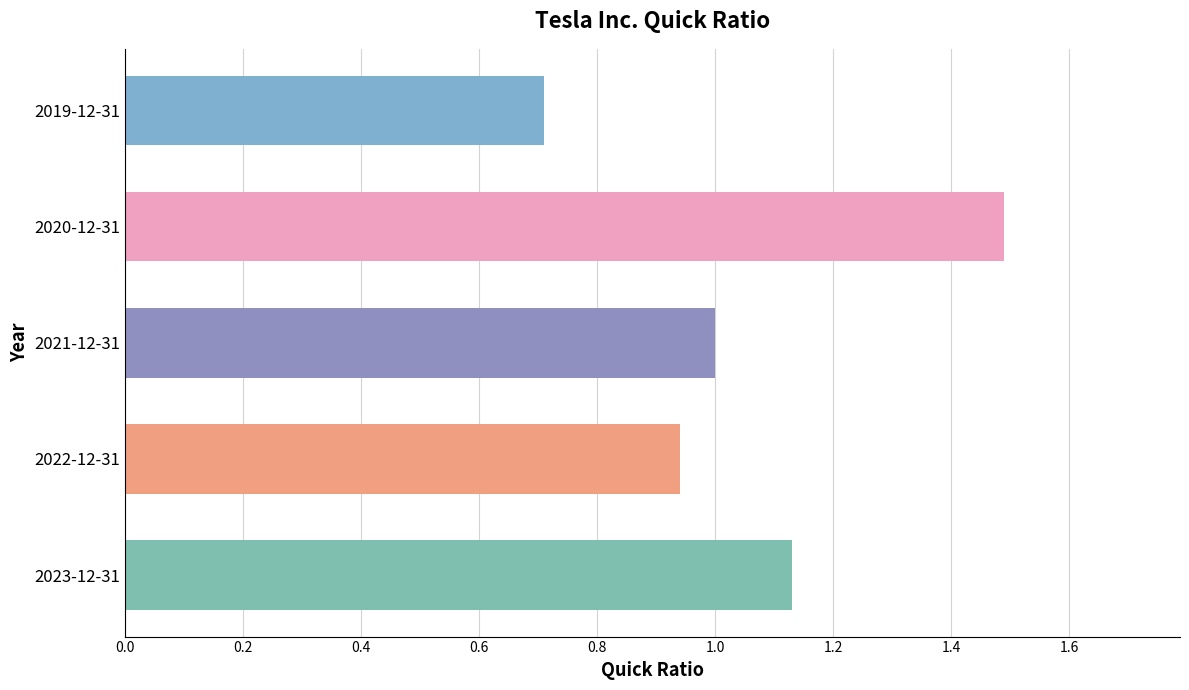

What is the sum of all values?

5.3